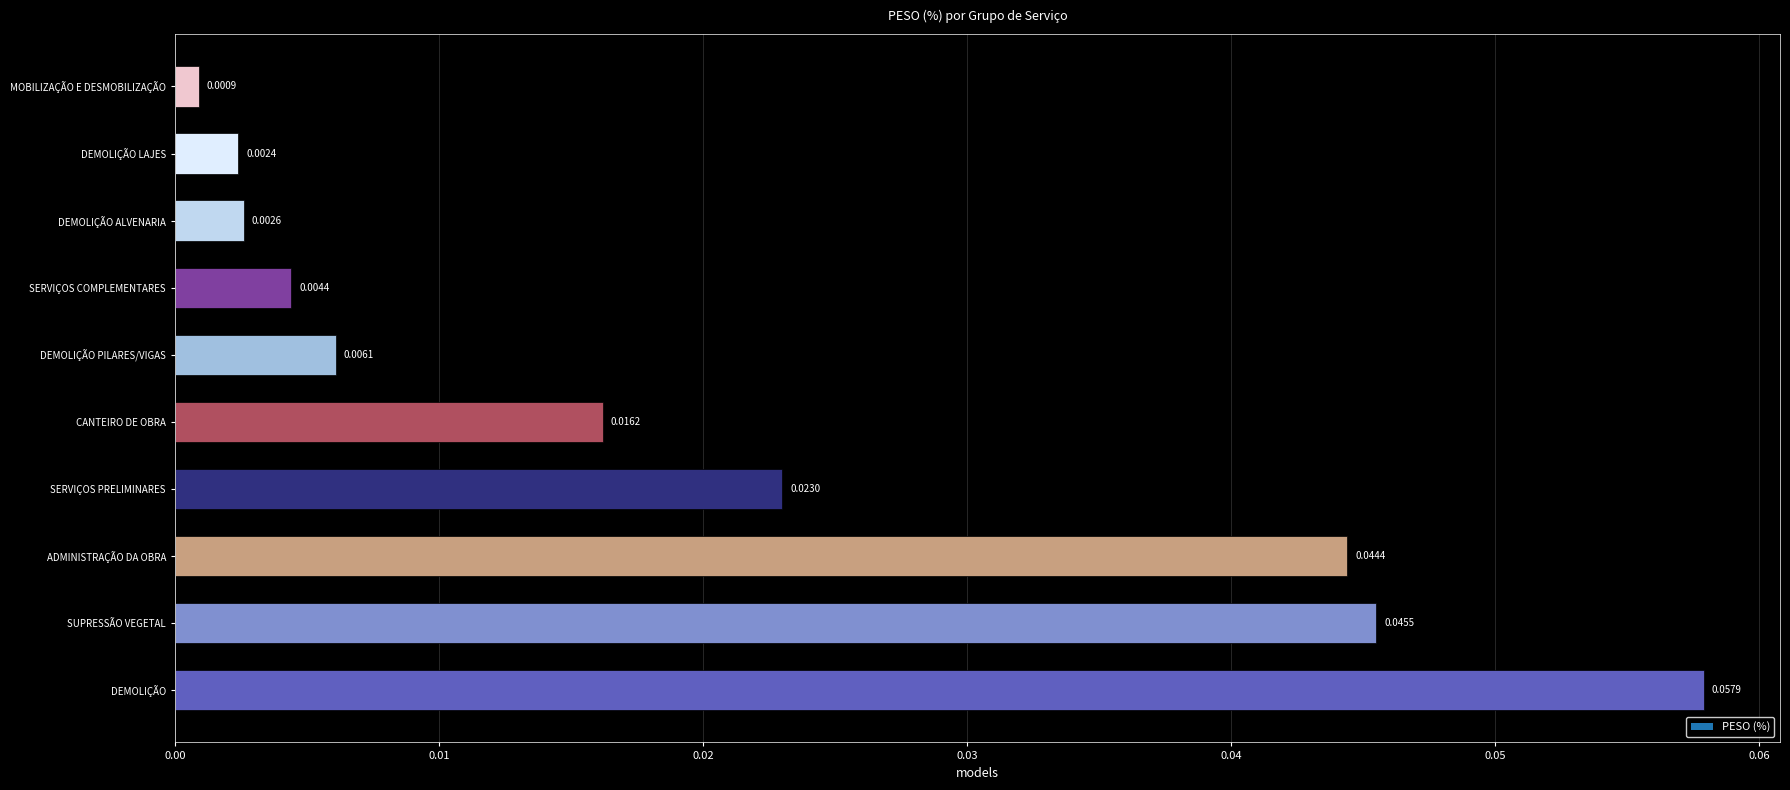

At which label is the value closest to 0?

MOBILIZAÇÃO E DESMOBILIZAÇÃO